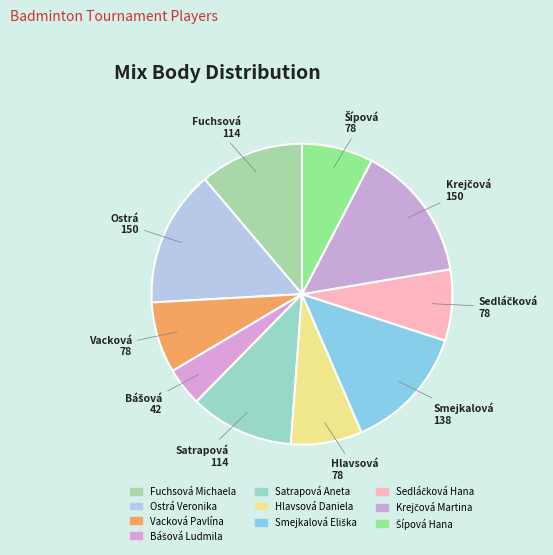

How many slices are in this pie chart?

10